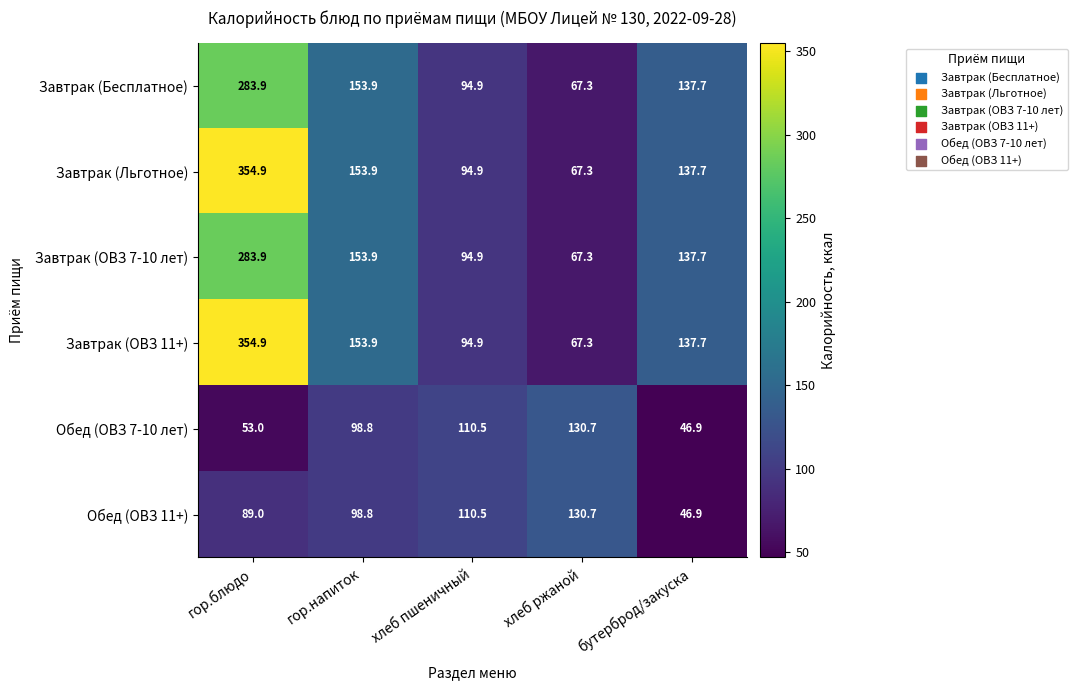

Rank the categories by Обед (ОВЗ 7-10 лет) value from lowest to highest.

бутерброд/закуска, гор.блюдо, гор.напиток, хлеб пшеничный, хлеб ржаной